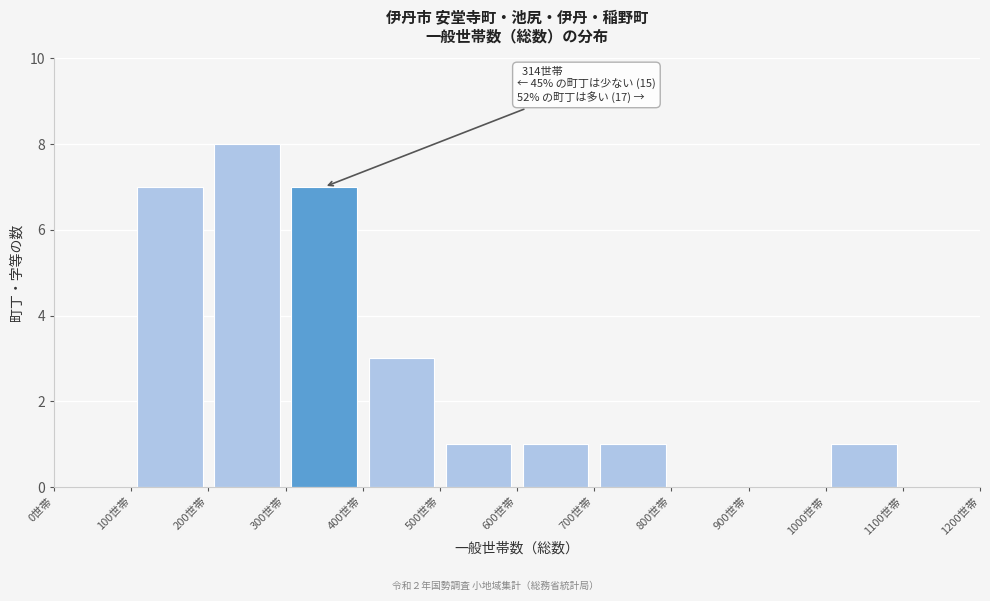

Over which range of the x-axis is the bar tallest?

200 to 300